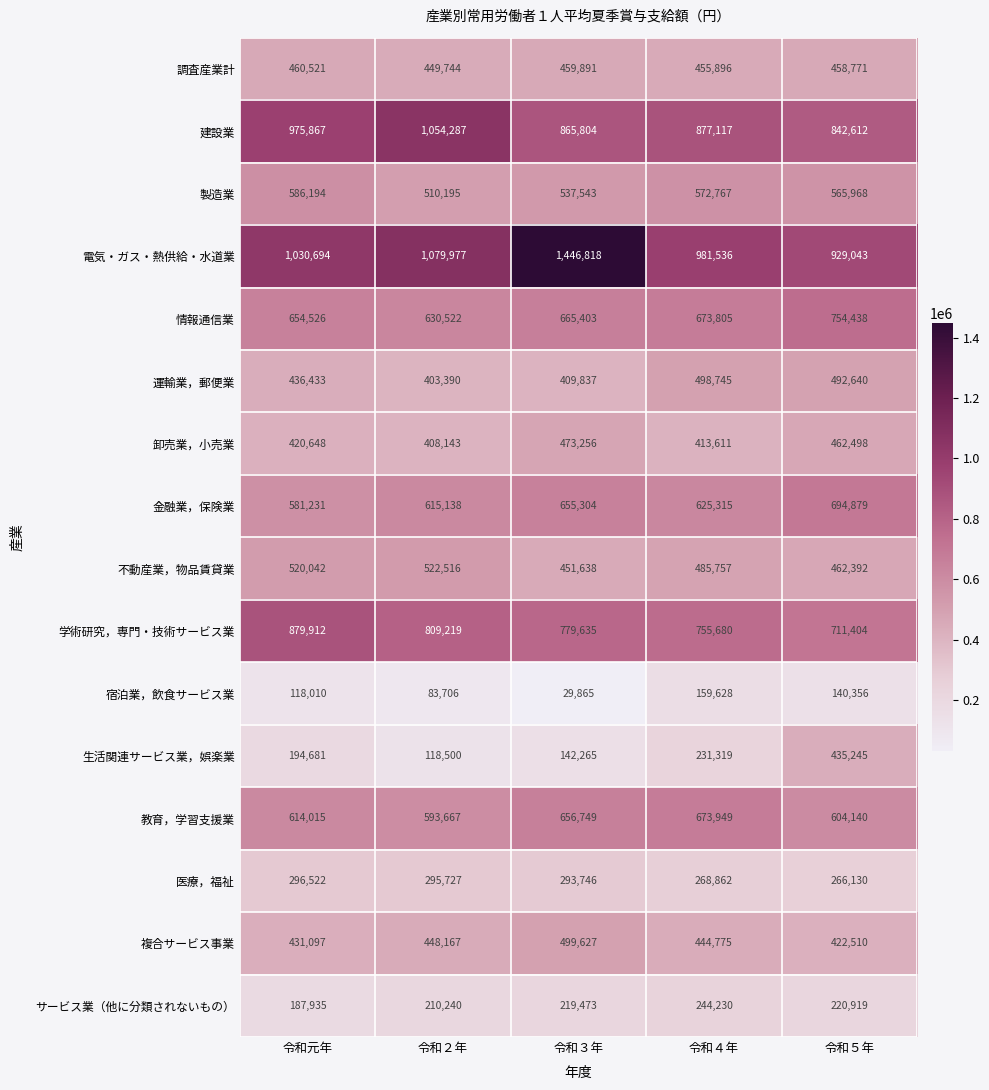

Which category has the highest value in the 建設業 series?

令和２年